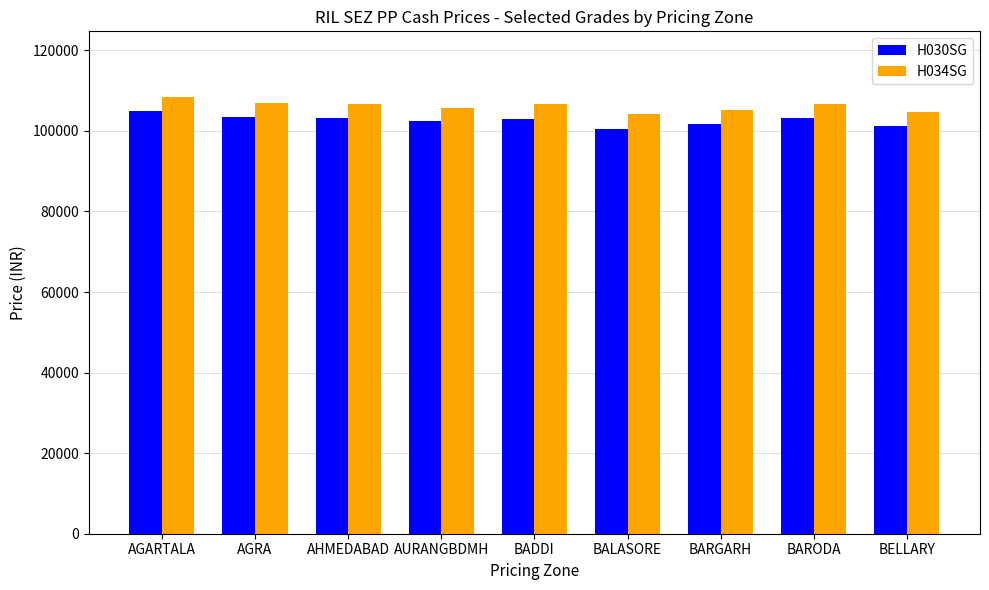

The value of H034SG at AGARTALA is 108458. True or false?

True